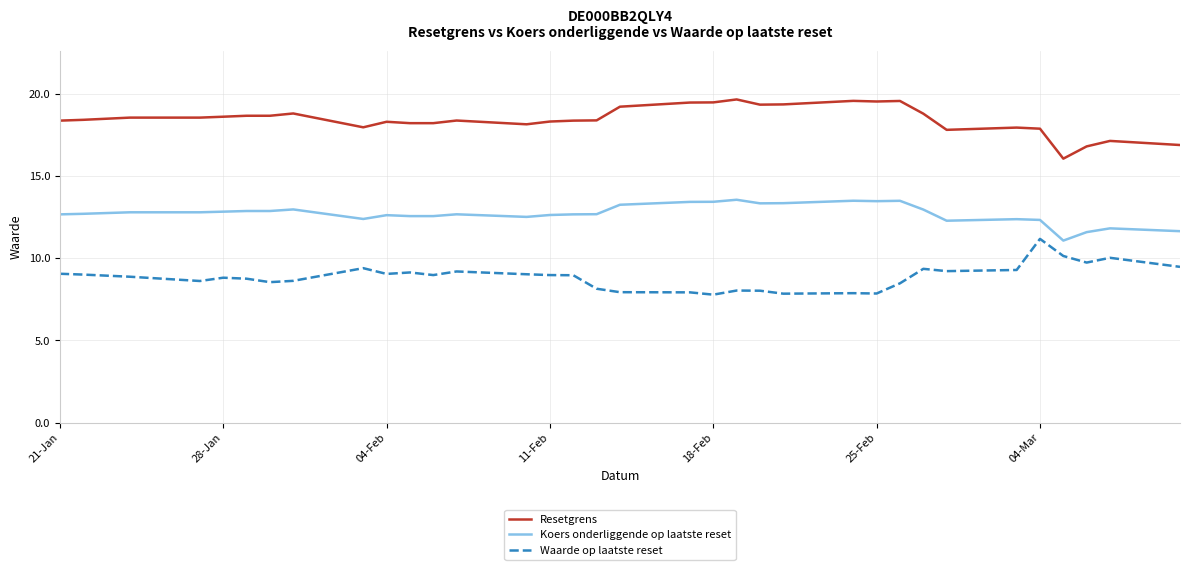

What is the highest value of the Resetgrens series?

19.6